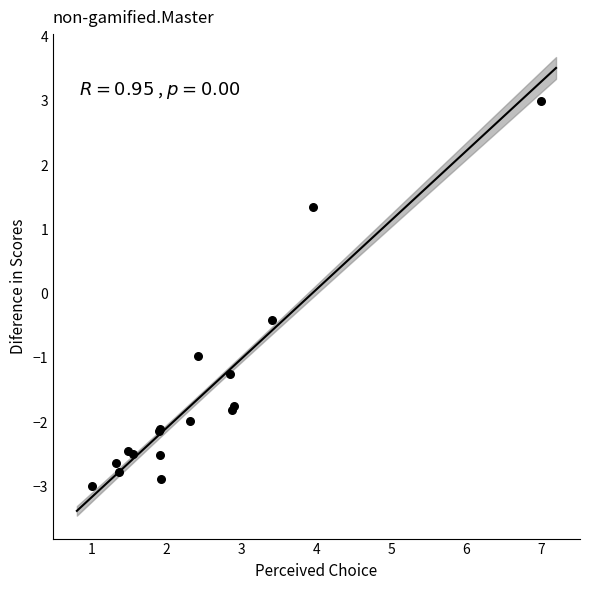

What Y value in the scatter plot is closest to 0?

-0.4